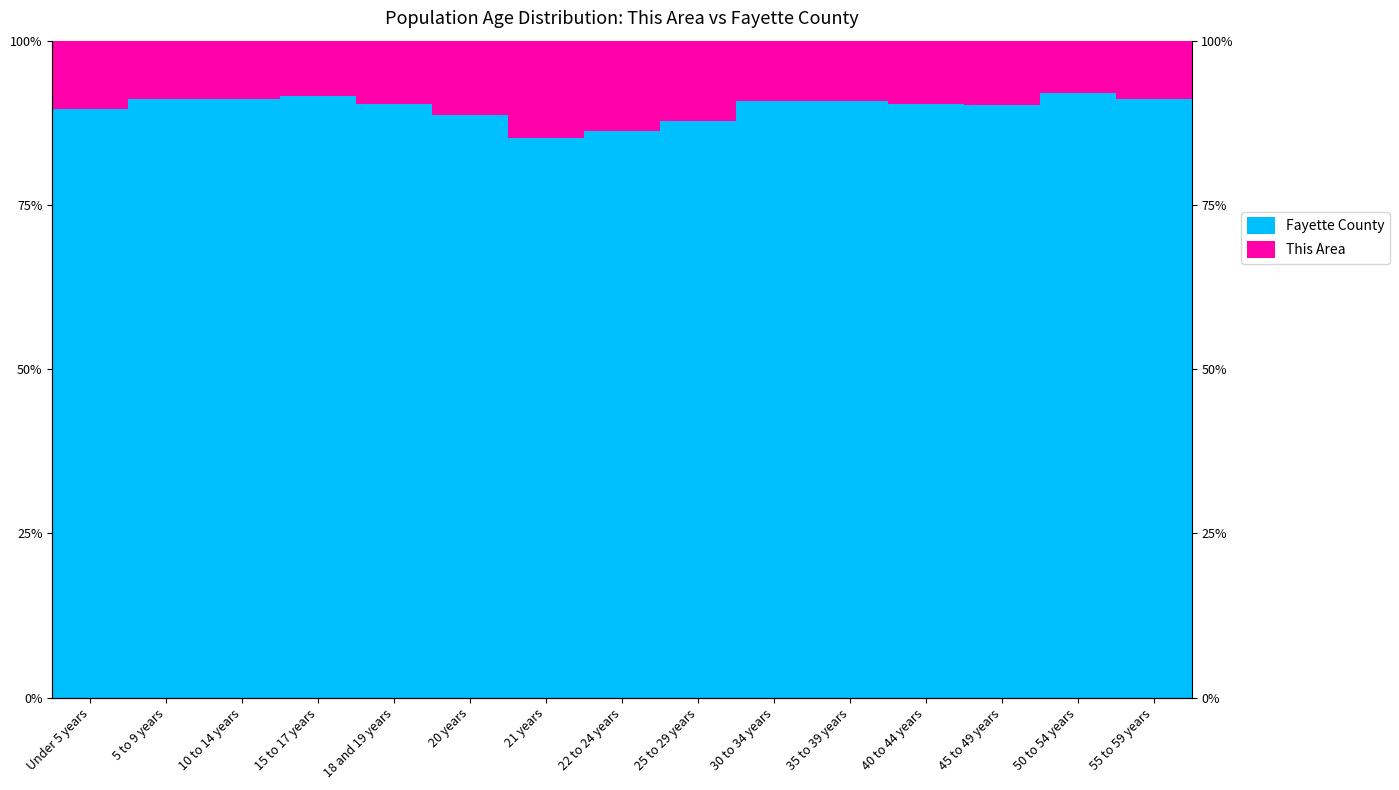

Rank the series by their maximum value, from highest to lowest.

Fayette County, This Area